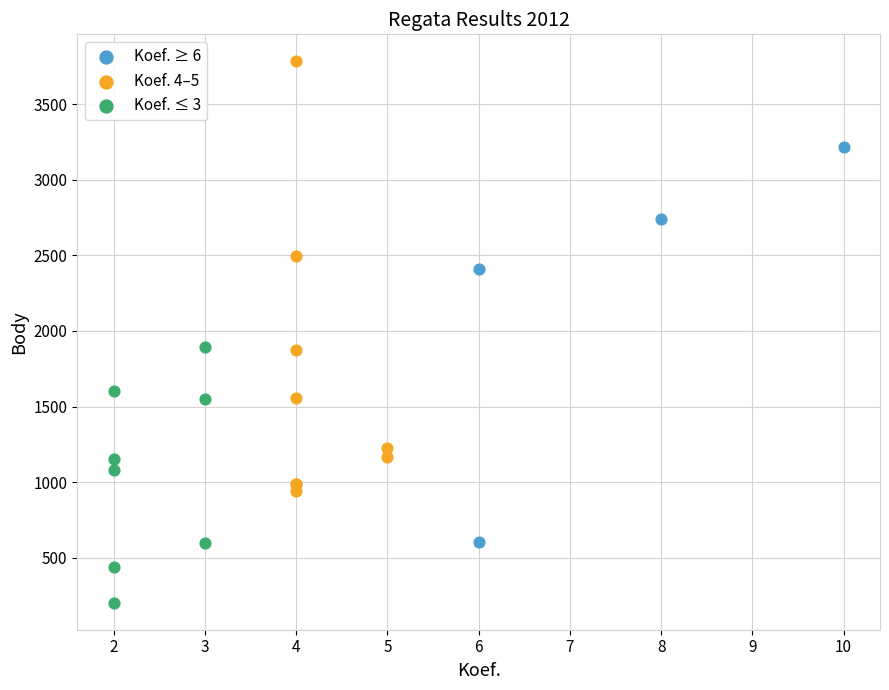

Which series has the largest Y range (max minus min)?

Koef. 4–5